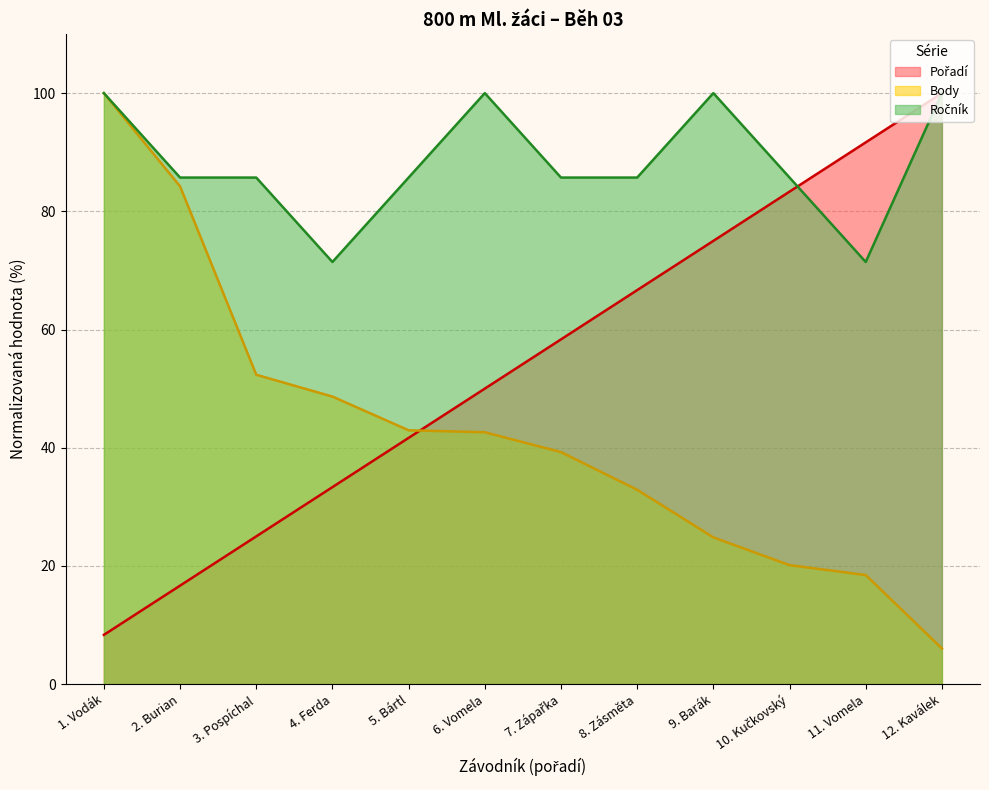

What is the difference between the highest and lowest values at 6. Vomela?

57.4